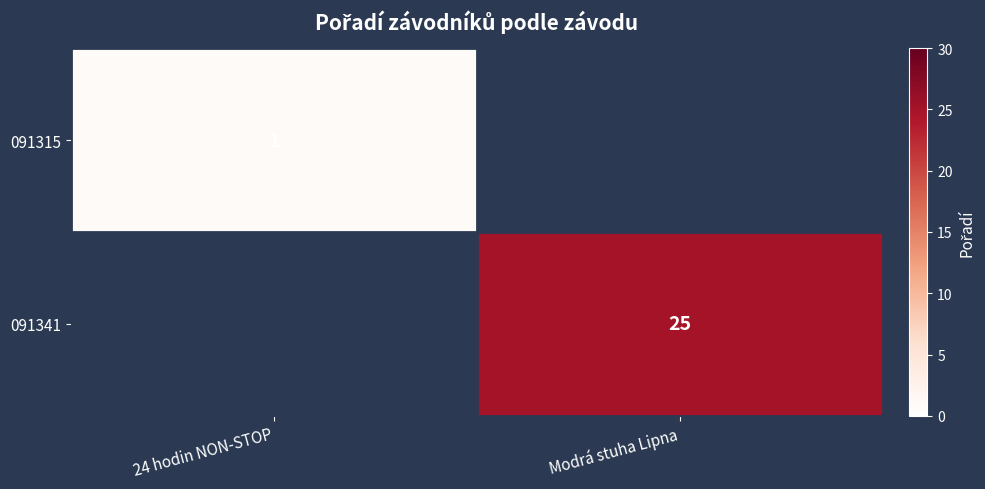

True or false: 091315 has a value of 0 at 24 hodin NON-STOP.

False